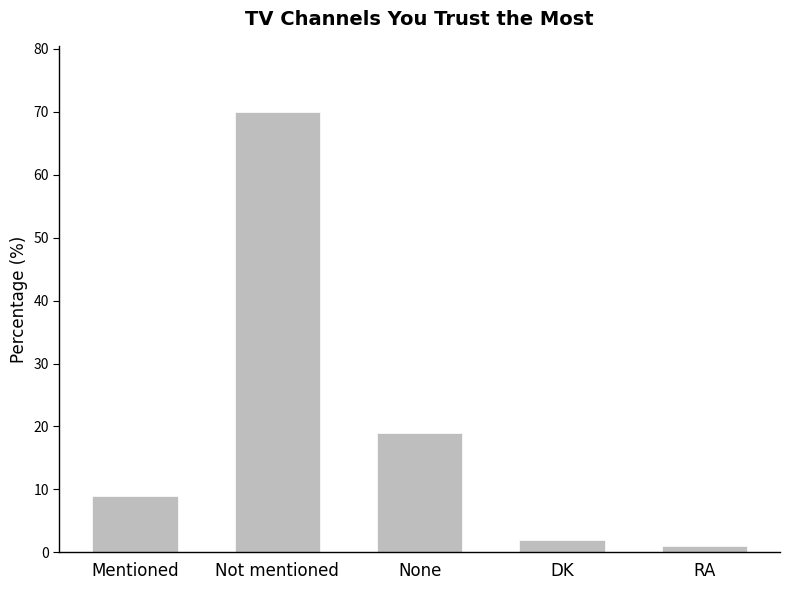

Reading left to right, list all the values displayed in this chart.

Mentioned=9	Not mentioned=70	None=19	DK=2	RA=1